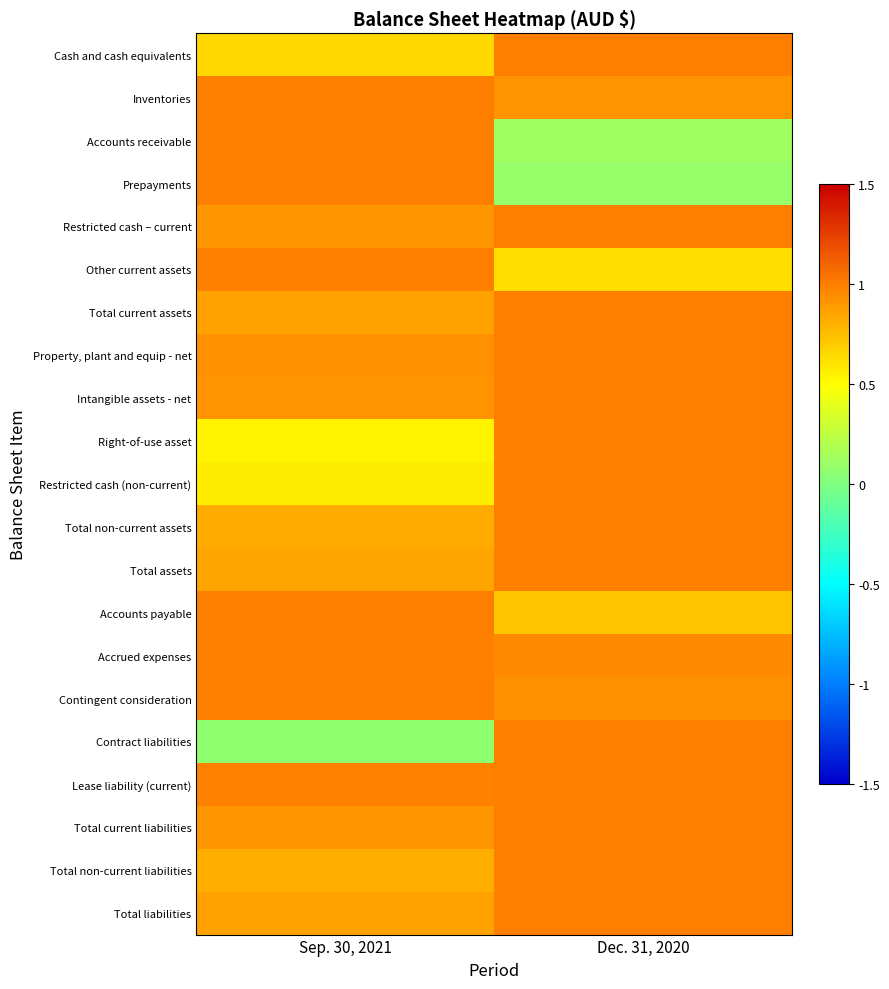

At which category does the chart reach its minimum across all series?

Sep. 30, 2021